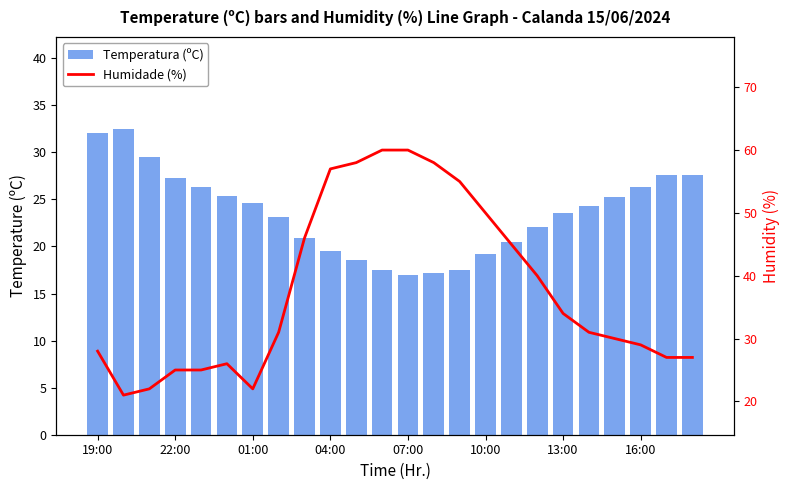

True or false: Humidade (%) has a value of 15.5 at 10:00.

False